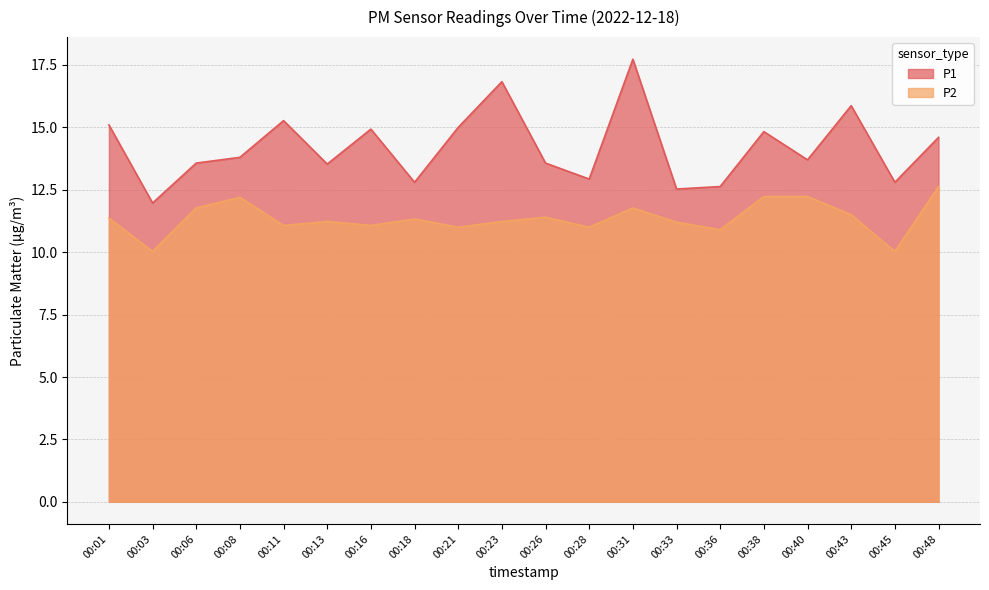

How many categories are shown in the chart?

20